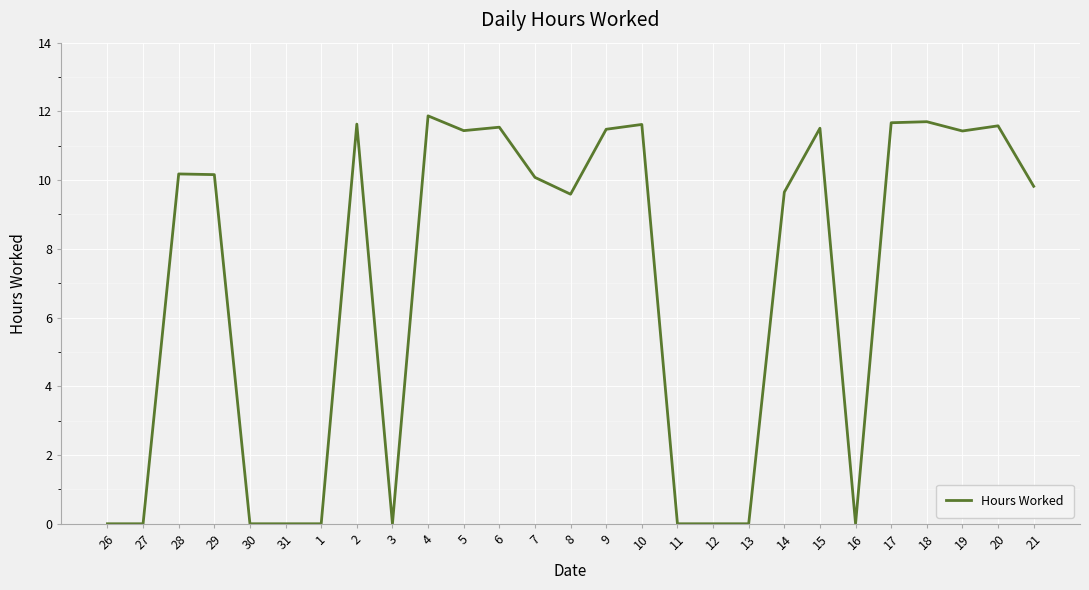

What is the greatest value displayed?

11.9